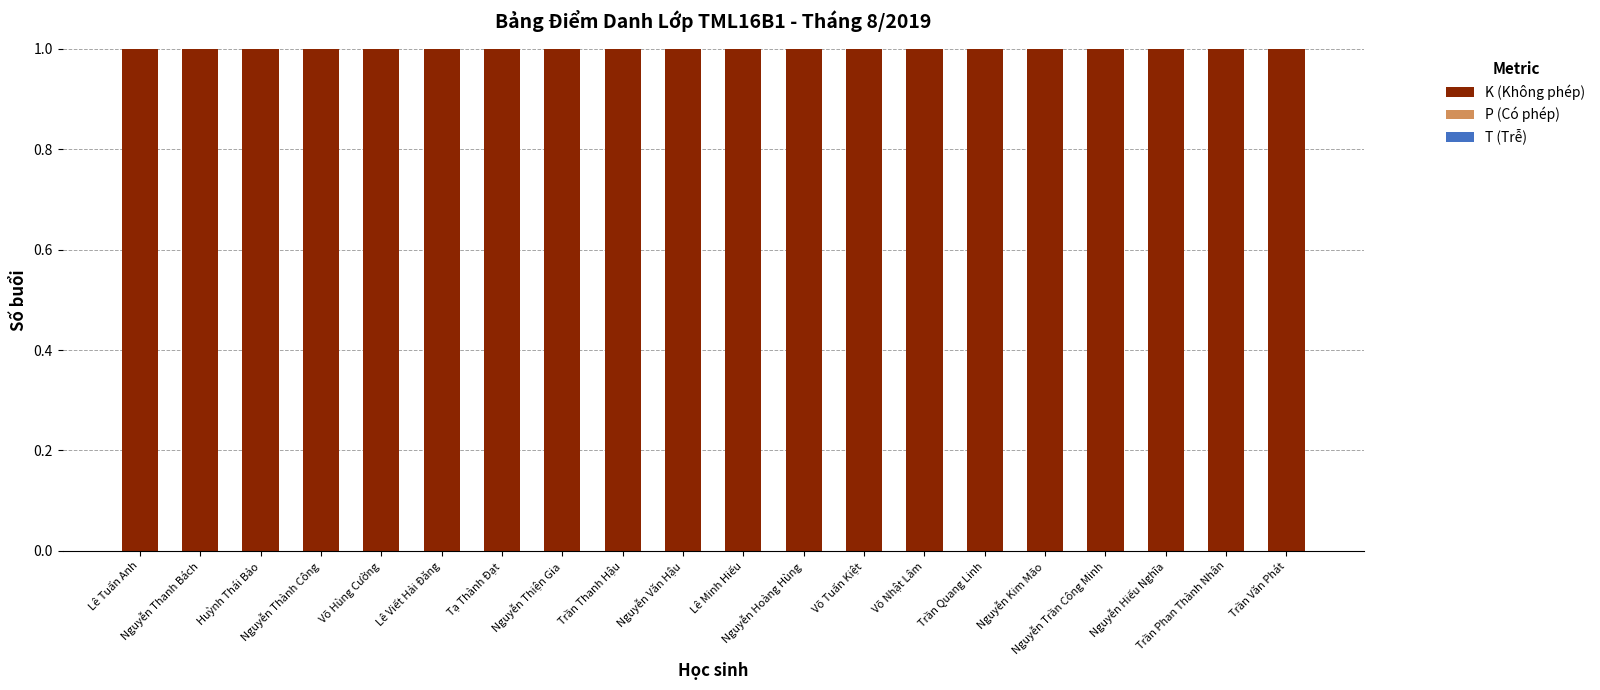

What is the approximate value of K (Không phép) at Trần Thanh Hậu?

1